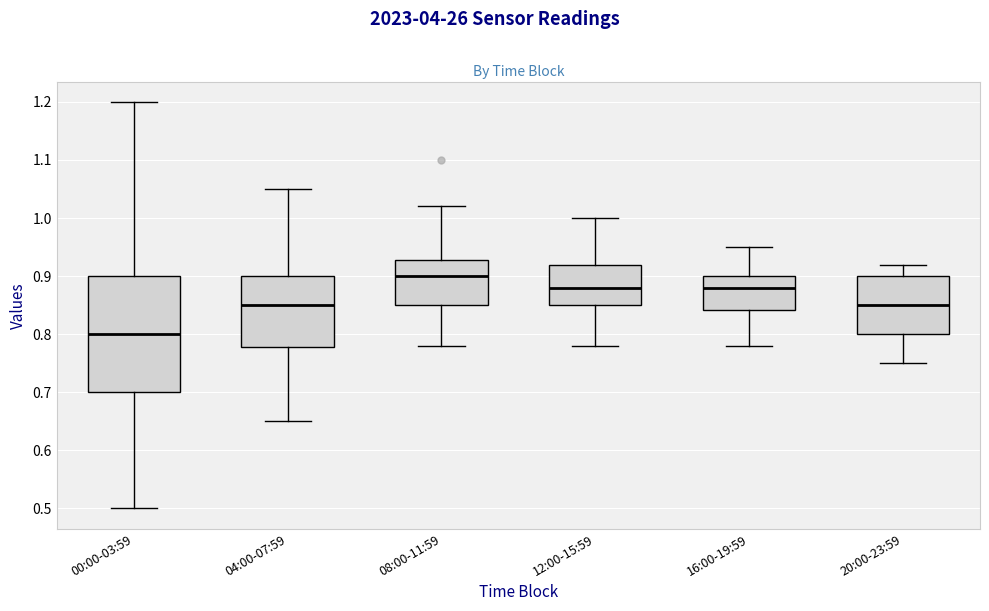

Reading left to right, transcribe this box plot: for each box, give where its median line is, the range the box spans, and where its two whiskers end, as read against the y-axis. The values are not printed on the chart, so give them approximately, as read against the axis.

00:00-03:59: median 0.80, box 0.70 to 0.90, whiskers 0.50 to 1.20
04:00-07:59: median 0.85, box 0.78 to 0.90, whiskers 0.65 to 1.05
08:00-11:59: median 0.90, box 0.85 to 0.93, whiskers 0.78 to 1.02
12:00-15:59: median 0.88, box 0.85 to 0.92, whiskers 0.78 to 1.00
16:00-19:59: median 0.88, box 0.84 to 0.90, whiskers 0.78 to 0.95
20:00-23:59: median 0.85, box 0.80 to 0.90, whiskers 0.75 to 0.92